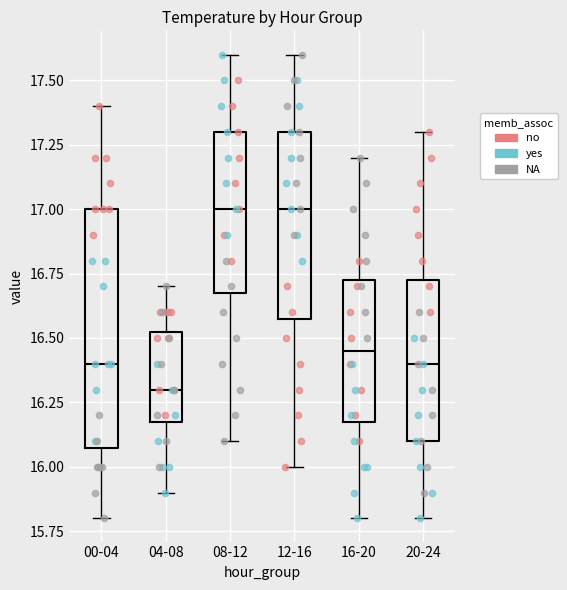

Comparing the boxes themselves (not the whiskers), which one is the tallest?

00-04